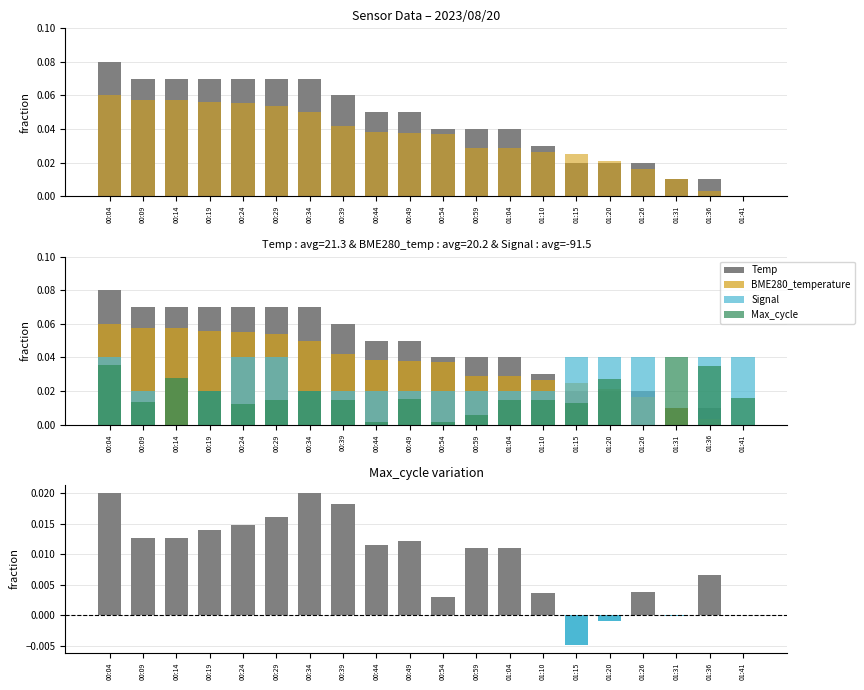

At how many categories does at least one series exceed 0?

20